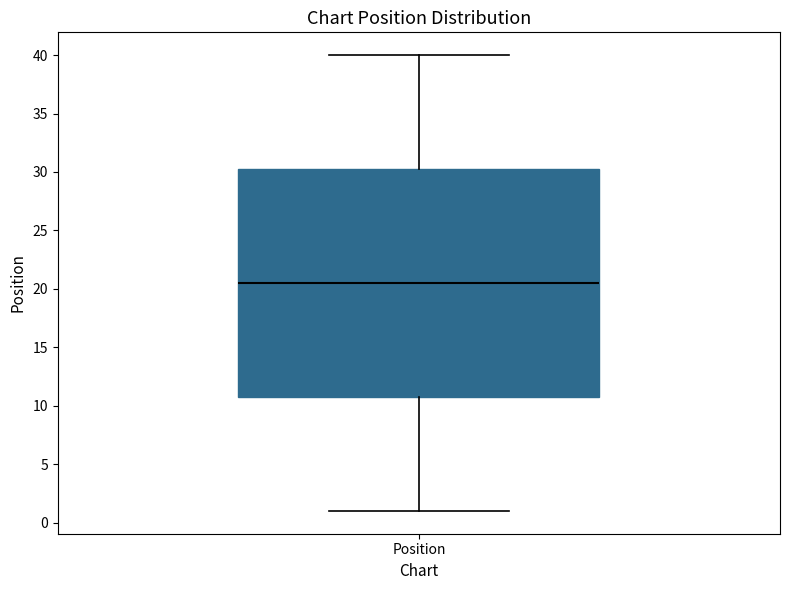

Transcribe this box plot: give where the median line is, the range the box spans, and where the two whiskers end, as read against the y-axis. The values are not printed on the chart, so give them approximately, as read against the axis.

median 20.5, box 11.0 to 30.5, whiskers 1.0 to 40.0